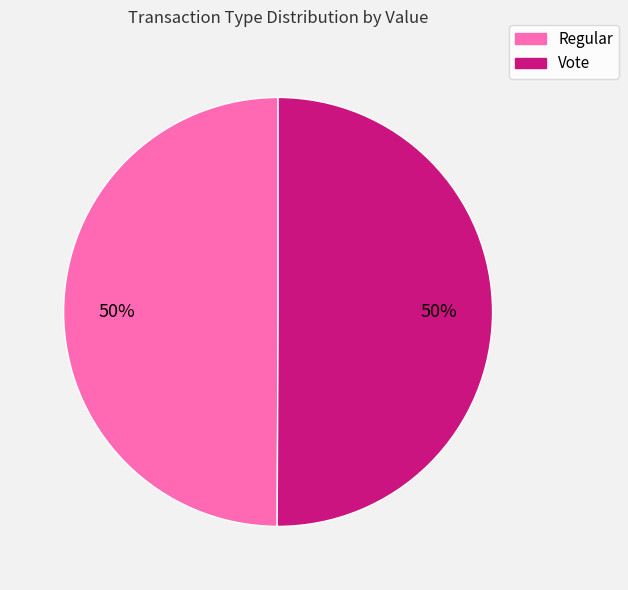

The Vote slice represents 50% of the pie. True or false?

True